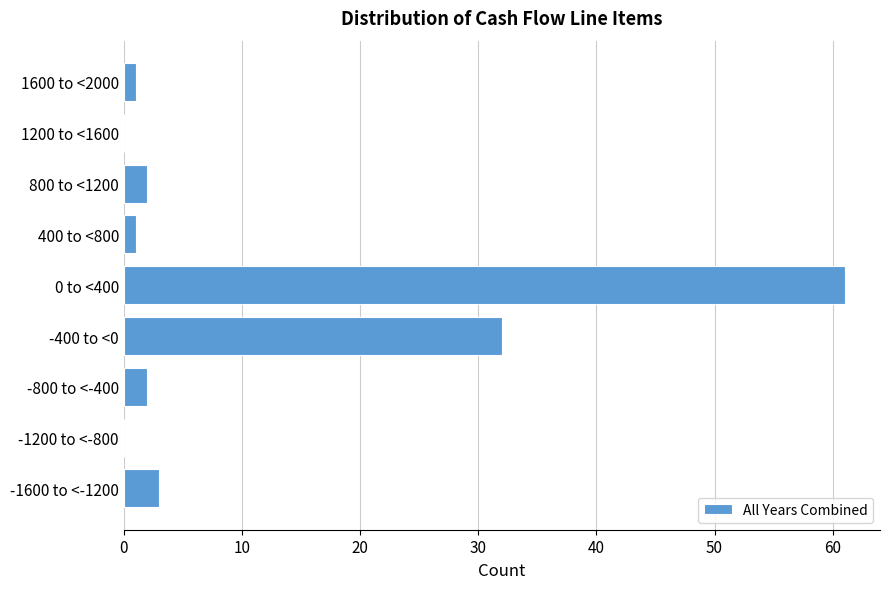

Reading bottom to top, extract all data points from this chart.

-1600 to <-1200=3	-1200 to <-800=0	-800 to <-400=2	-400 to <0=32	0 to <400=61	400 to <800=1	800 to <1200=2	1200 to <1600=0	1600 to <2000=1